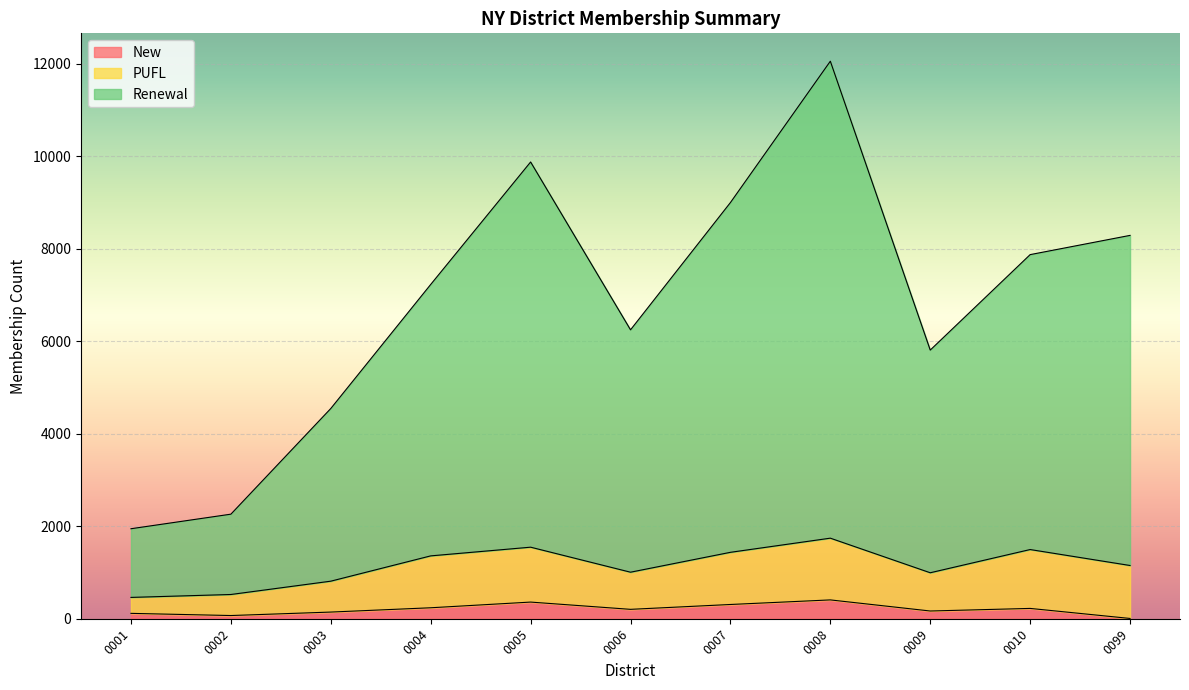

What is the difference between the maximum and minimum values in the New series?

401